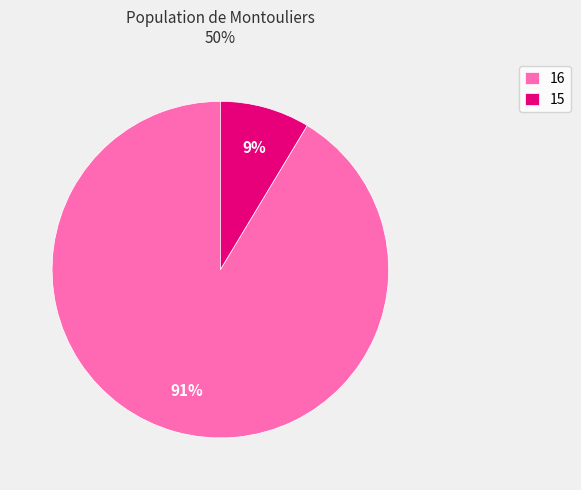

Between 15 and 16, which is larger?

16